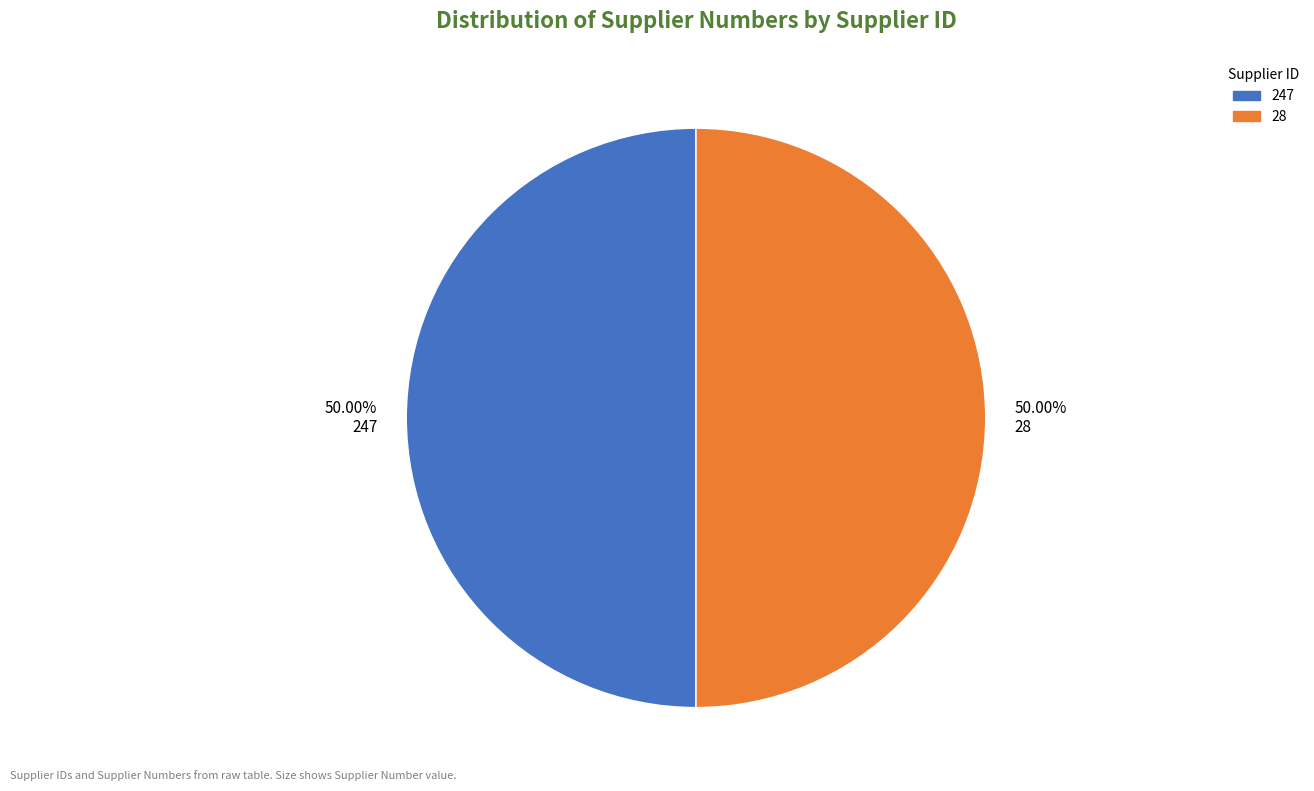

Is the sum of 28 and 247 greater than half?

Yes